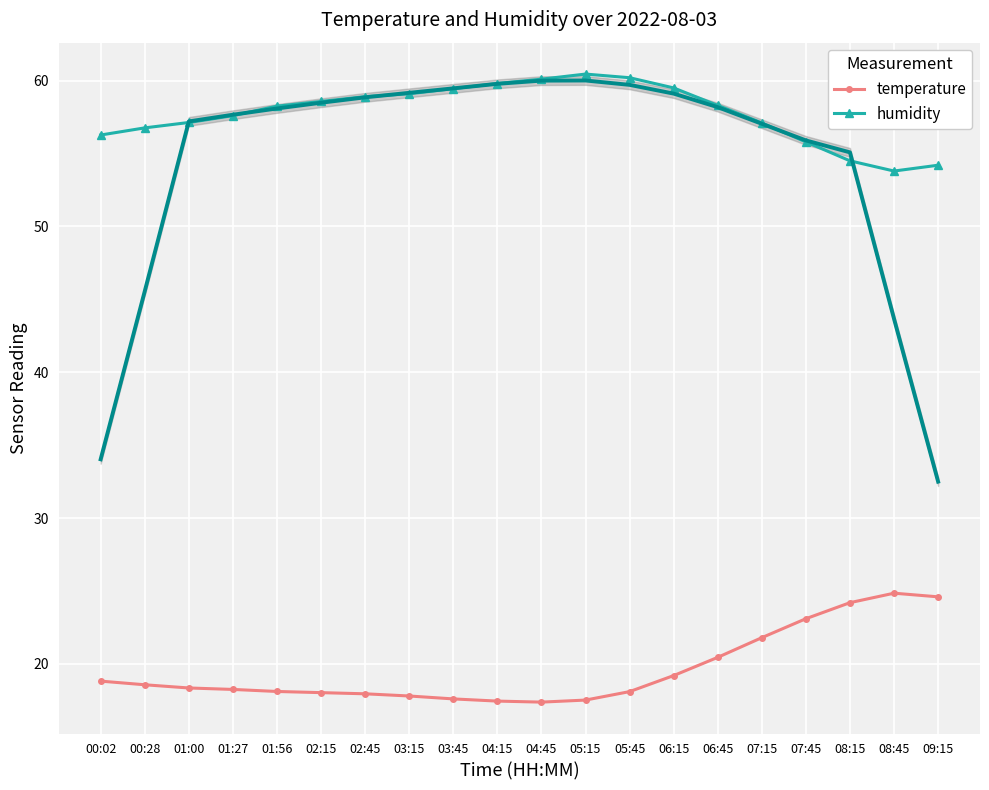

What is the difference between the second highest and minimum values in the temperature series?

7.2